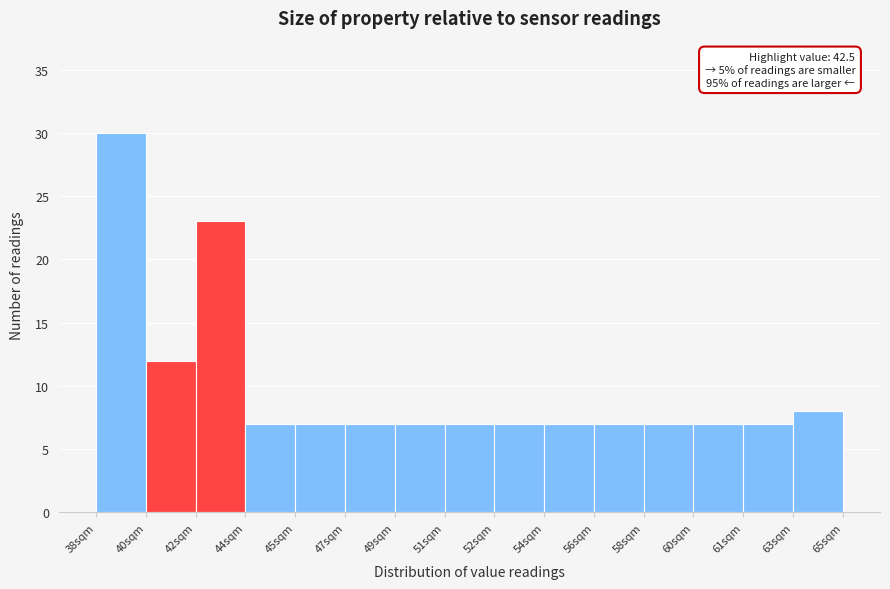

Reading left to right, transcribe all the data shown in this chart.

30	12	23	7	7	7	7	7	7	7	7	7	7	7	8